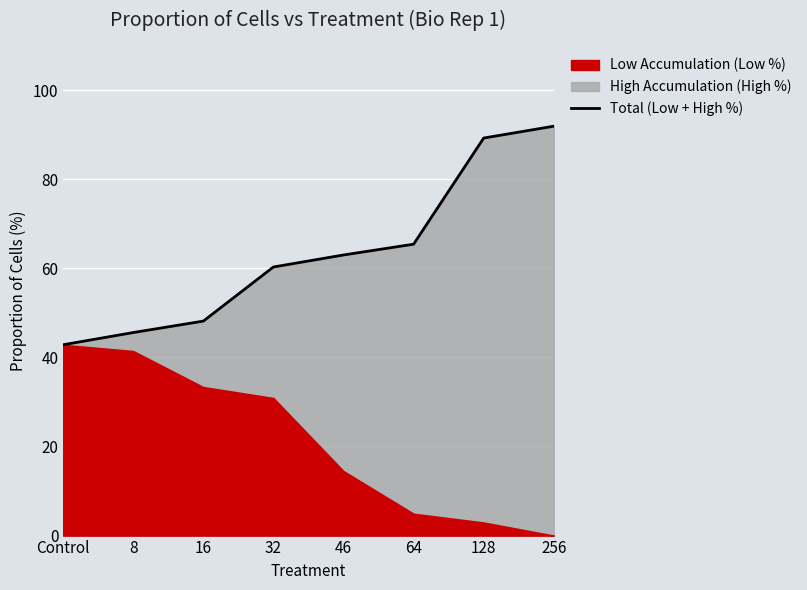

Reading left to right, transcribe all the data shown in this chart.

Control=42.8	8=45.6	16=48.1	32=60.3	46=63.0	64=65.4	128=89.2	256=91.9